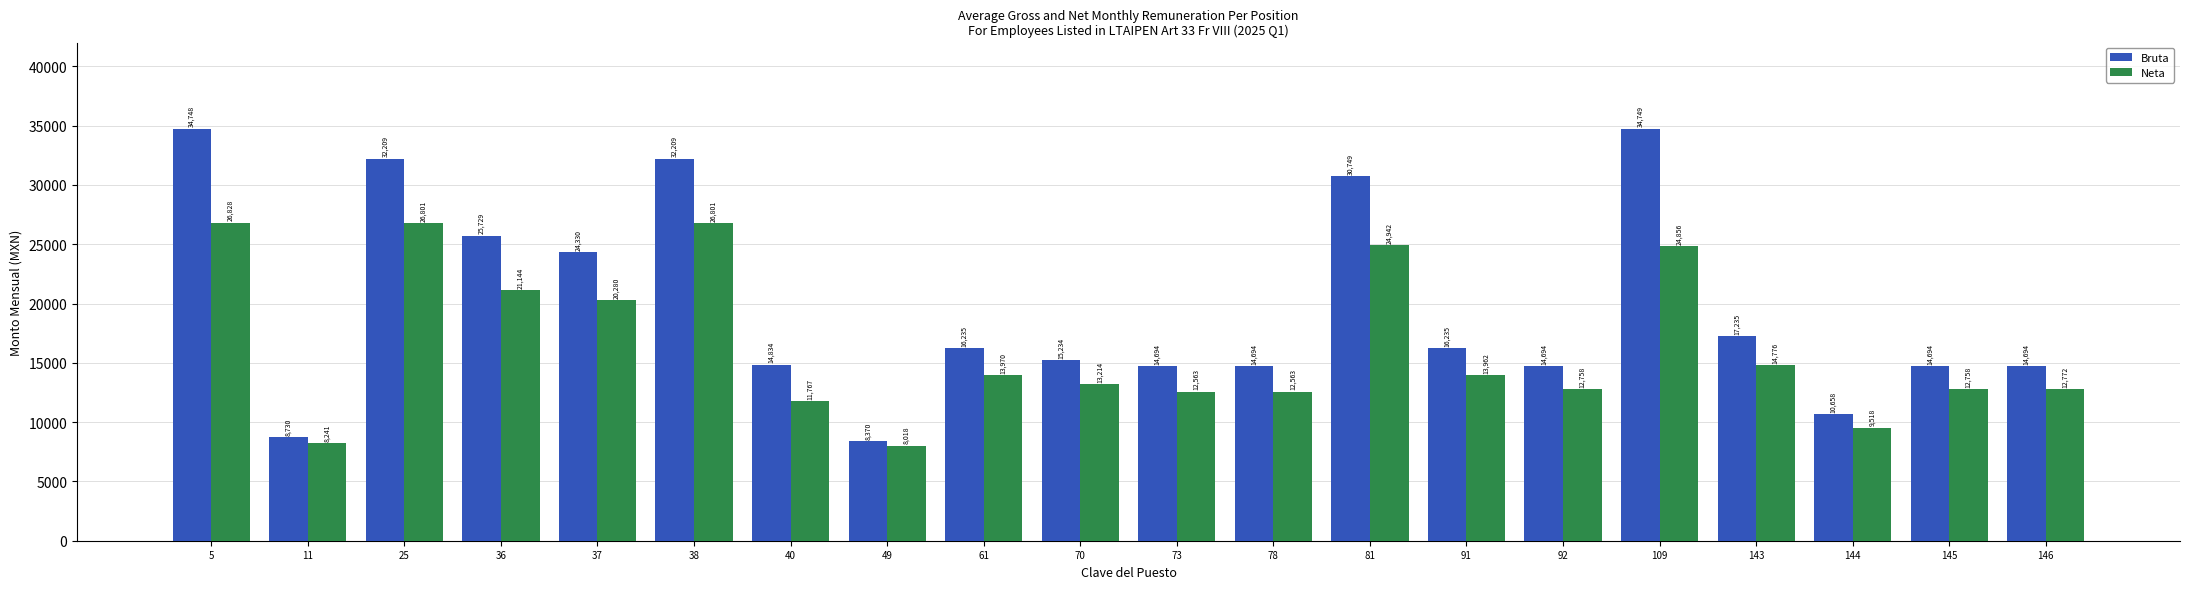

How many series are shown in this chart?

2